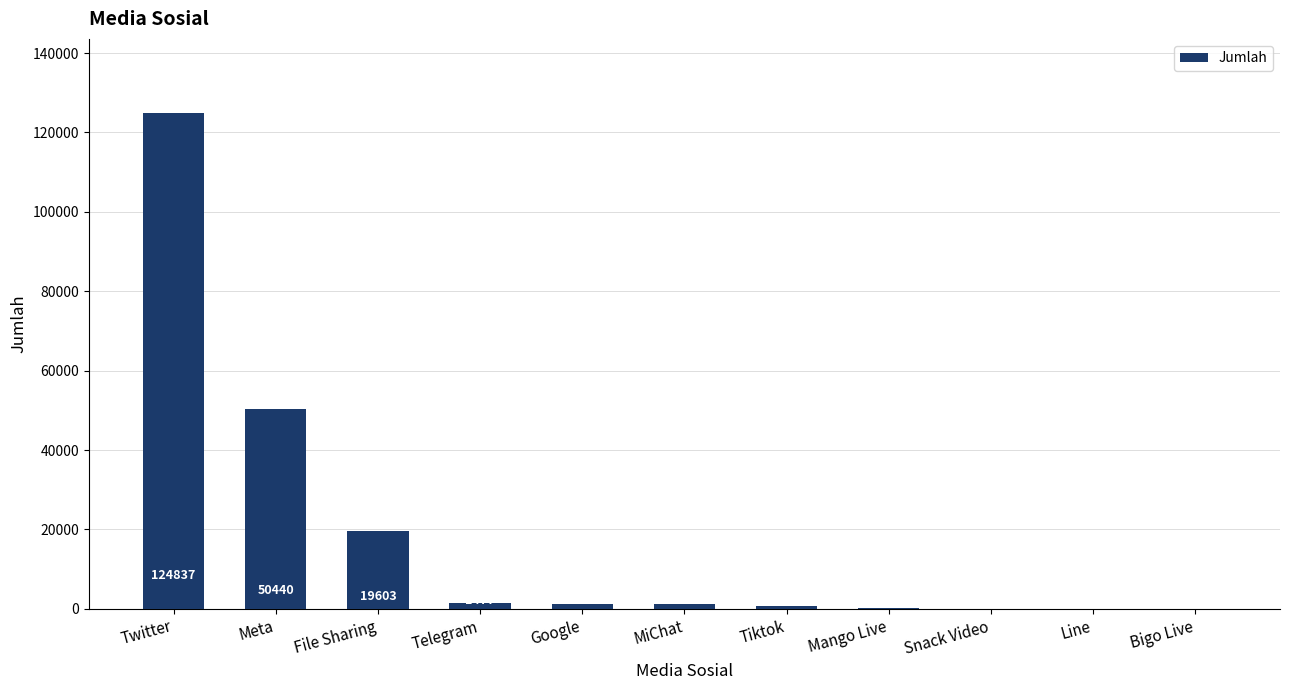

What is the sum of the values at File Sharing and Line?

19603